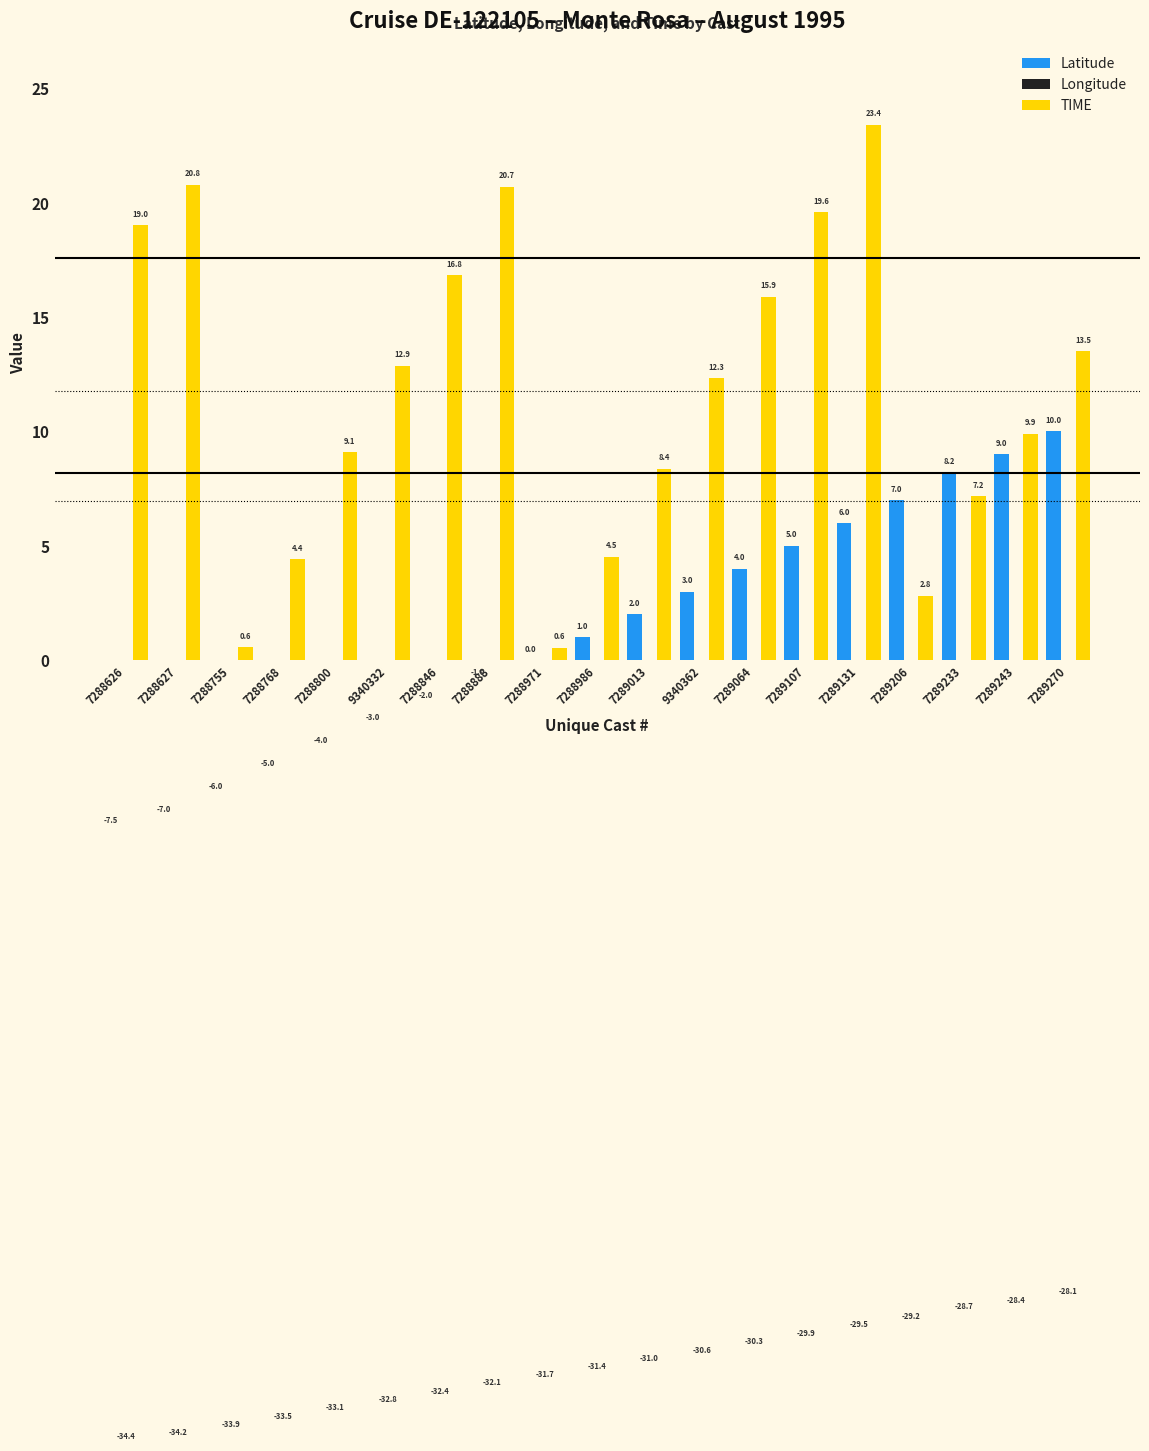

Reading left to right, transcribe all the data shown in this chart.

Latitude: 7288626=-7.5	7288627=-7.0	7288755=-6.0	7288768=-5.0	7288800=-4.0	9340332=-3.0	7288846=-2.0	7288888=-1.0	7288971=0.0	7288986=1.0	7289013=2.0	9340362=3.0	7289064=4.0	7289107=5.0	7289131=6.0	7289206=7.0	7289233=8.2	7289243=9.0	7289270=10.0
Longitude: 7288626=-34.4	7288627=-34.2	7288755=-33.9	7288768=-33.5	7288800=-33.1	9340332=-32.8	7288846=-32.4	7288888=-32.1	7288971=-31.7	7288986=-31.4	7289013=-31.0	9340362=-30.6	7289064=-30.3	7289107=-29.9	7289131=-29.5	7289206=-29.2	7289233=-28.7	7289243=-28.4	7289270=-28.1
TIME: 7288626=19.0	7288627=20.8	7288755=0.6	7288768=4.4	7288800=9.1	9340332=12.9	7288846=16.8	7288888=20.7	7288971=0.6	7288986=4.5	7289013=8.4	9340362=12.3	7289064=15.9	7289107=19.6	7289131=23.4	7289206=2.8	7289233=7.2	7289243=9.9	7289270=13.5